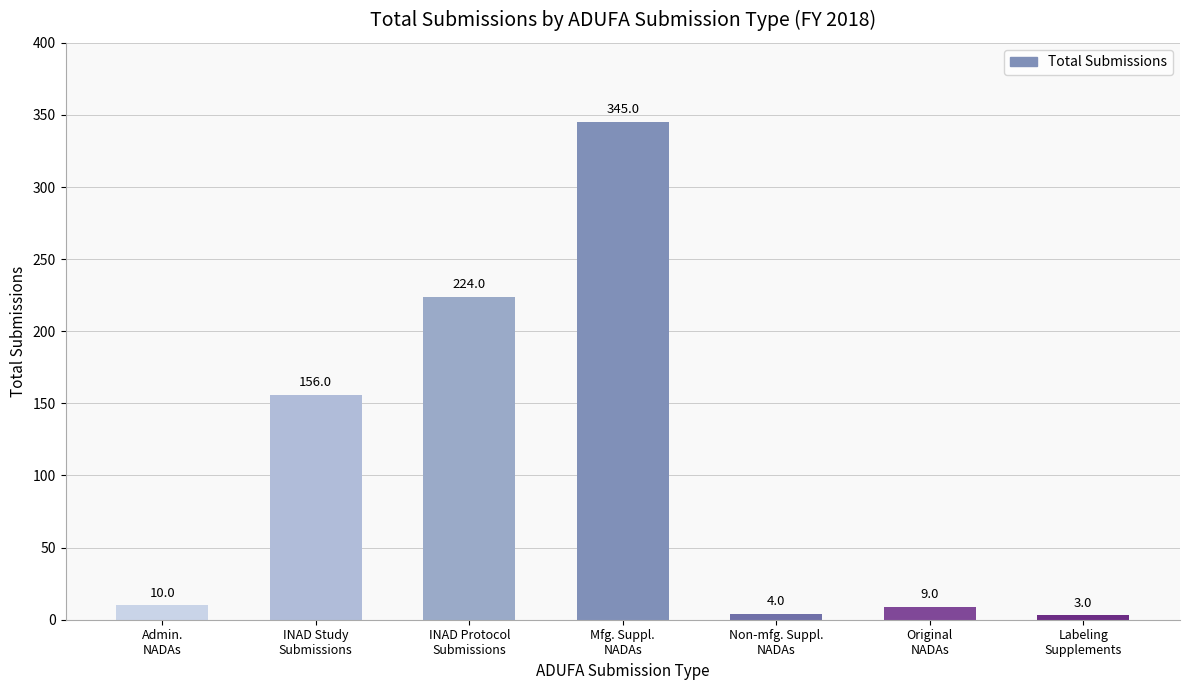

Reading left to right, list all the values displayed in this chart.

10	156	224	345	4	9	3